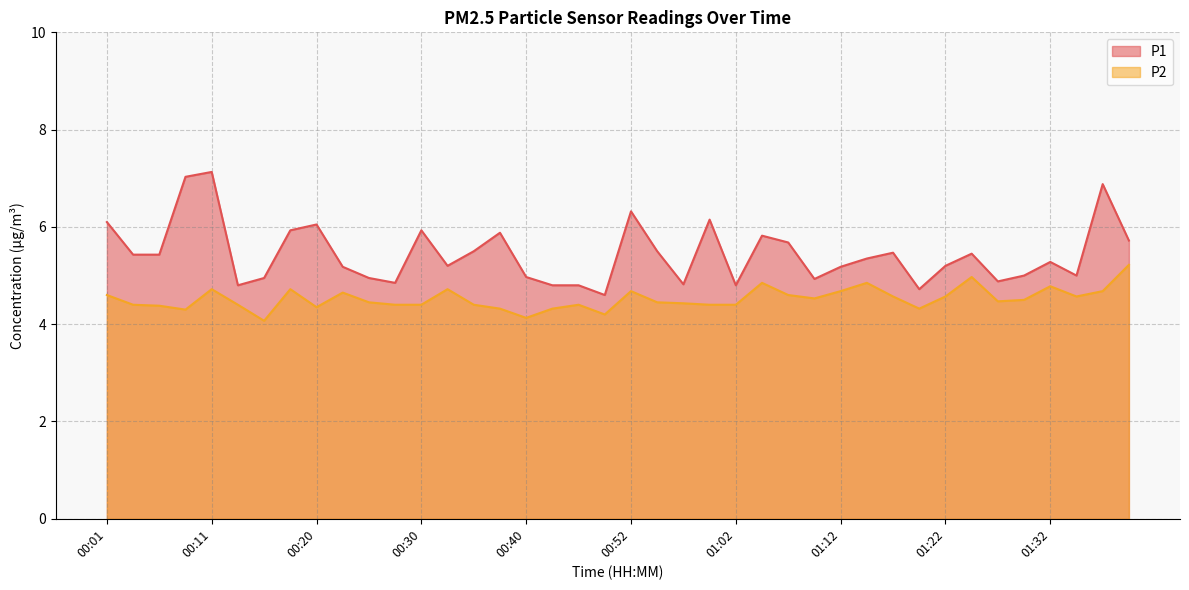

What is the label of the 3rd point from the left?

00:06